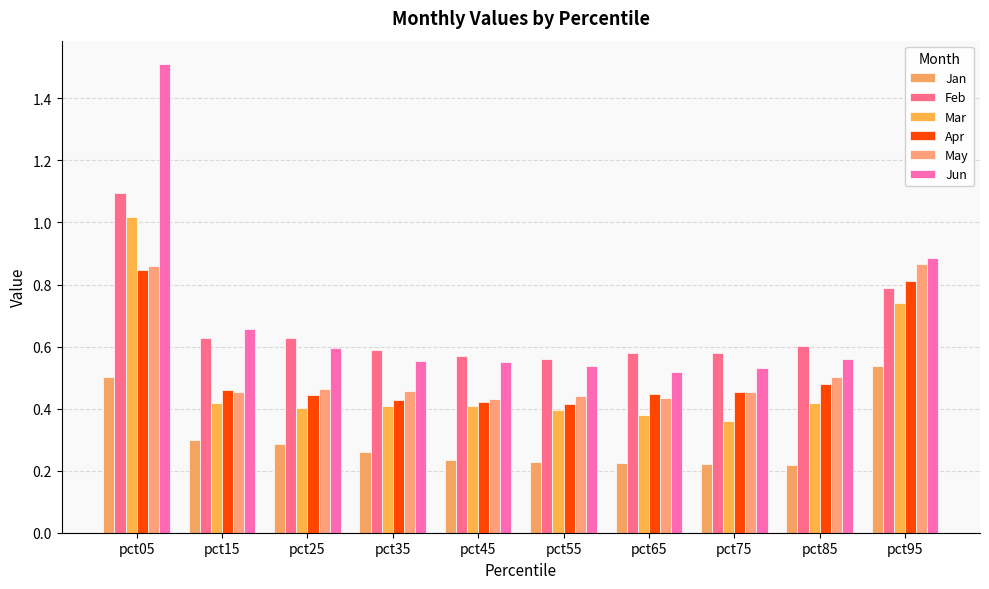

List the series in order of their peak value, highest first.

Jun, Feb, Mar, May, Apr, Jan